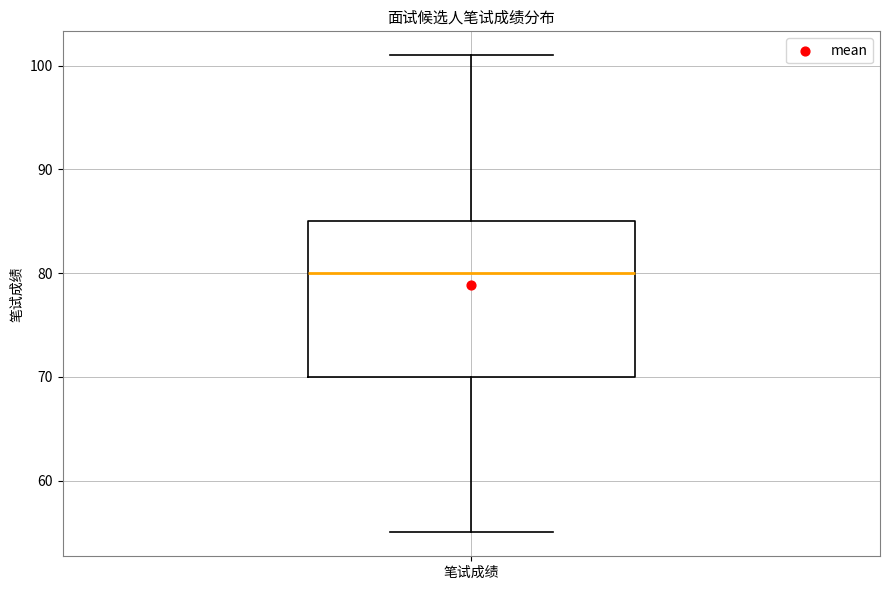

Transcribe this box plot: give where the median line is, the range the box spans, and where the two whiskers end, as read against the y-axis. The values are not printed on the chart, so give them approximately, as read against the axis.

median 80, box 70 to 85, whiskers 55 to 101